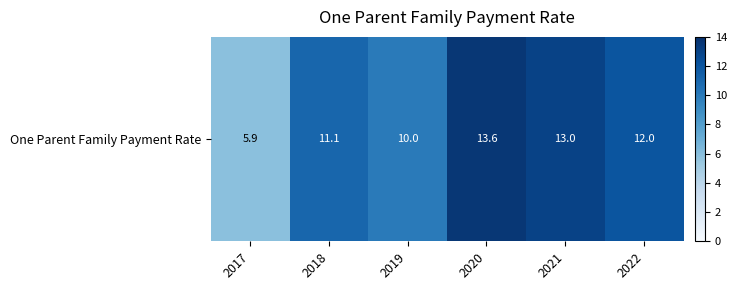

Which has a higher value, 2019 or 2022?

2022